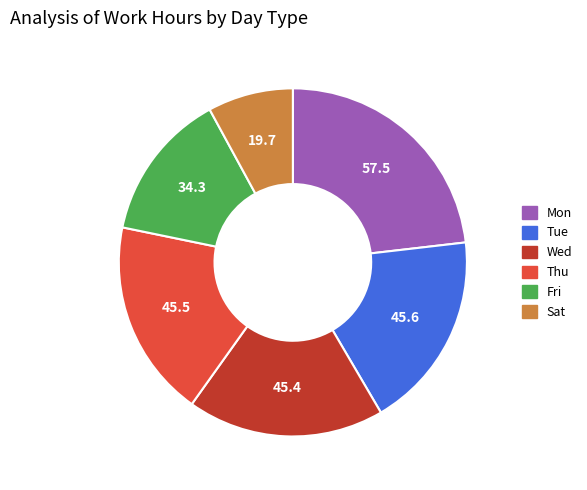

Is there a majority slice in this chart?

No